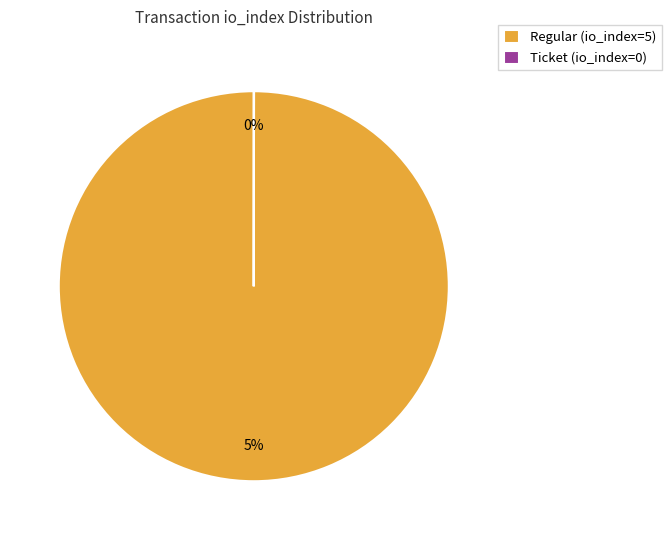

How many slices are in this pie chart?

2